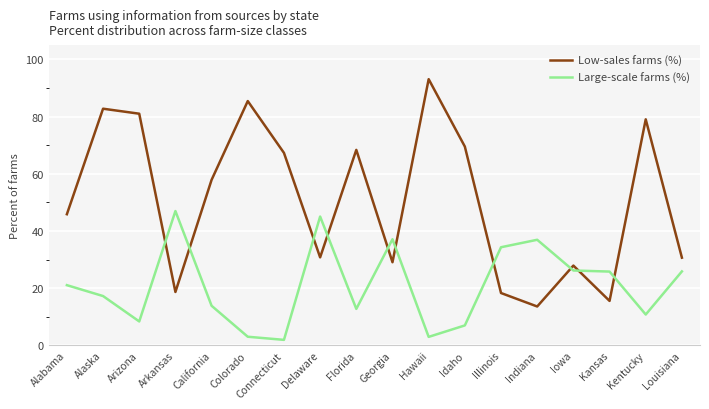

Rank the series by their maximum value, from highest to lowest.

Low-sales farms (%), Large-scale farms (%)